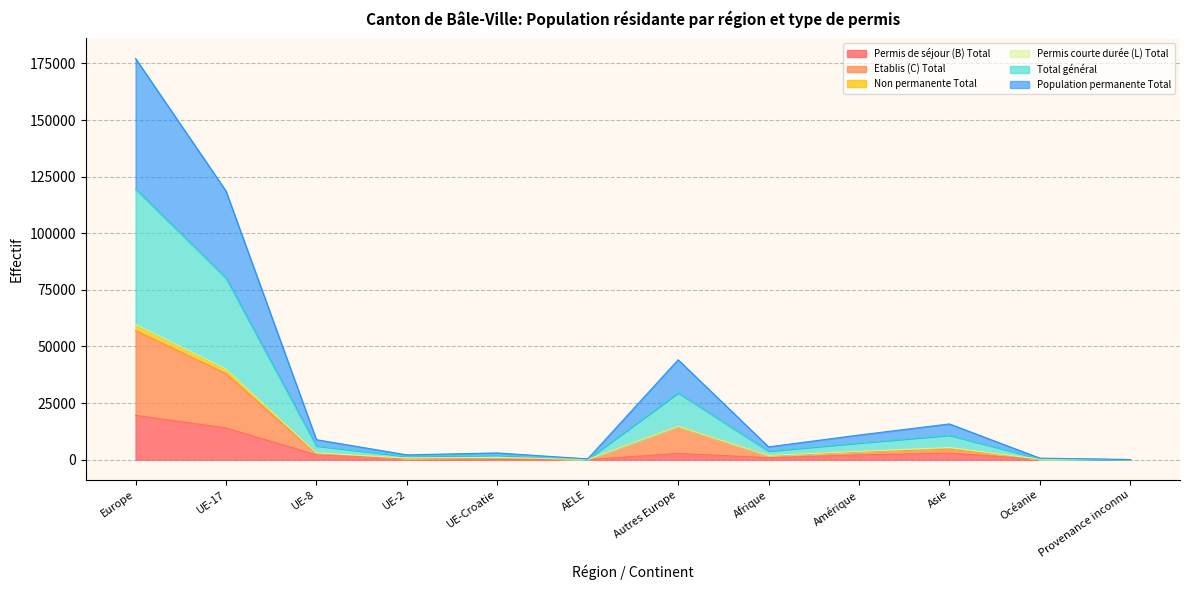

At which label does Etablis (C) Total reach its minimum?

Provenance inconnu